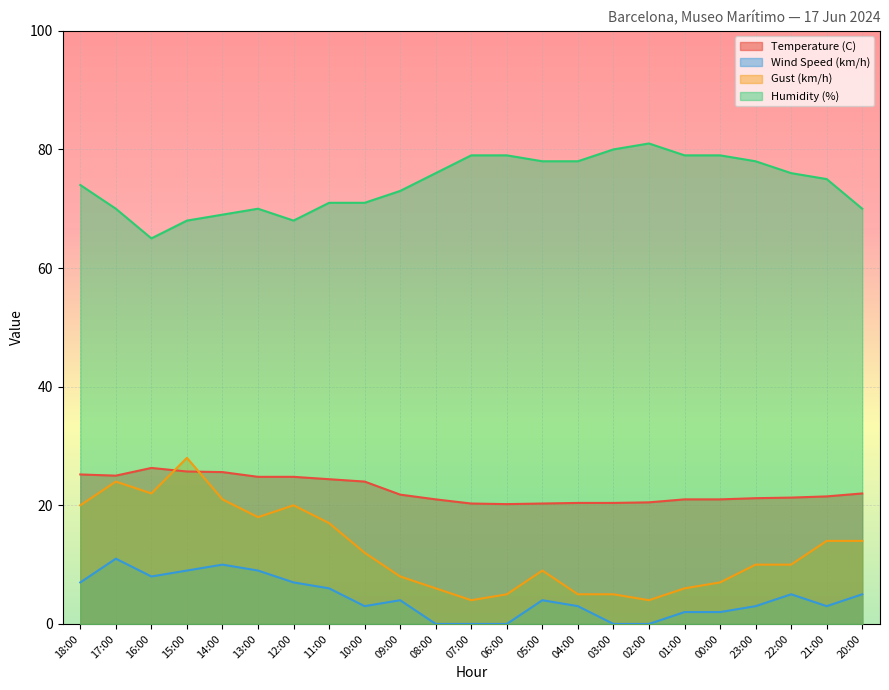

Read the Temperature (C) value at 10:00.

24.0